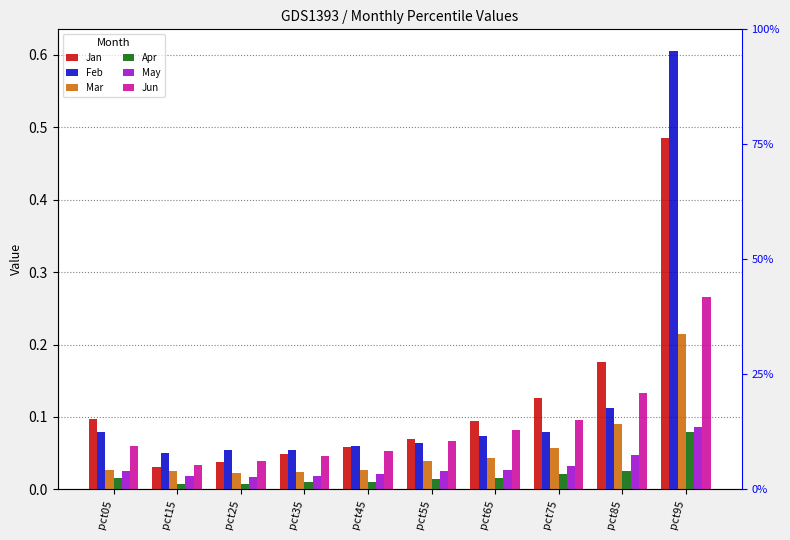

Which series has the largest range (max minus min)?

Feb